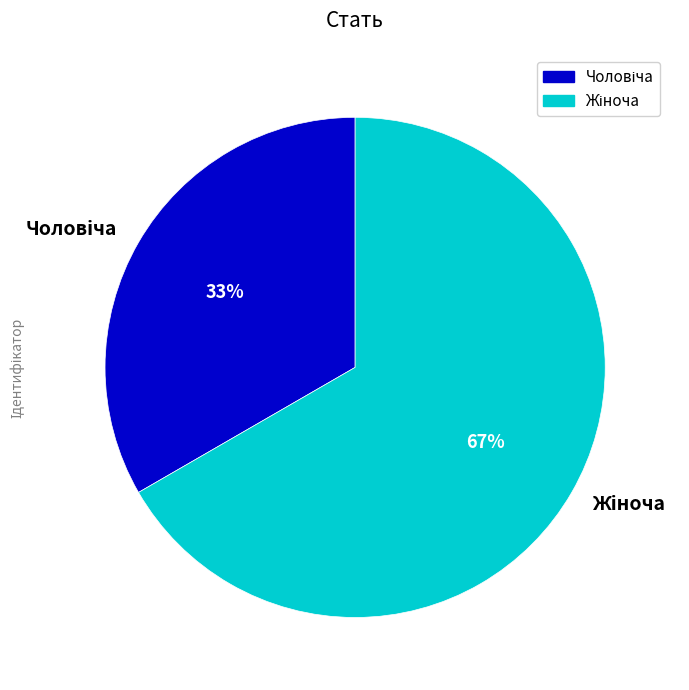

To the nearest percent, what is the average slice percentage?

50%